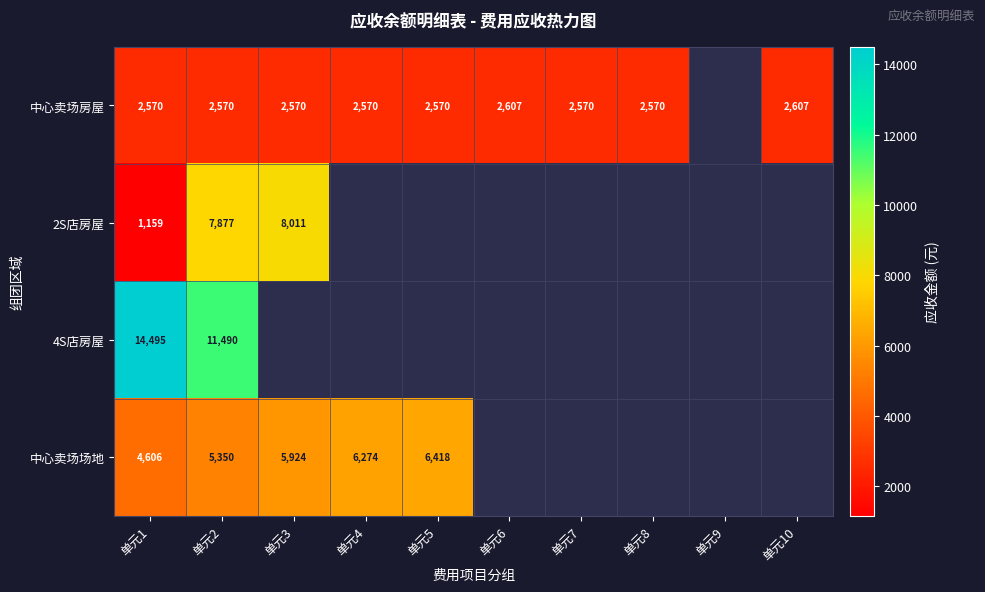

Rank the series at 单元2 from lowest to highest value.

中心卖场房屋, 中心卖场场地, 2S店房屋, 4S店房屋